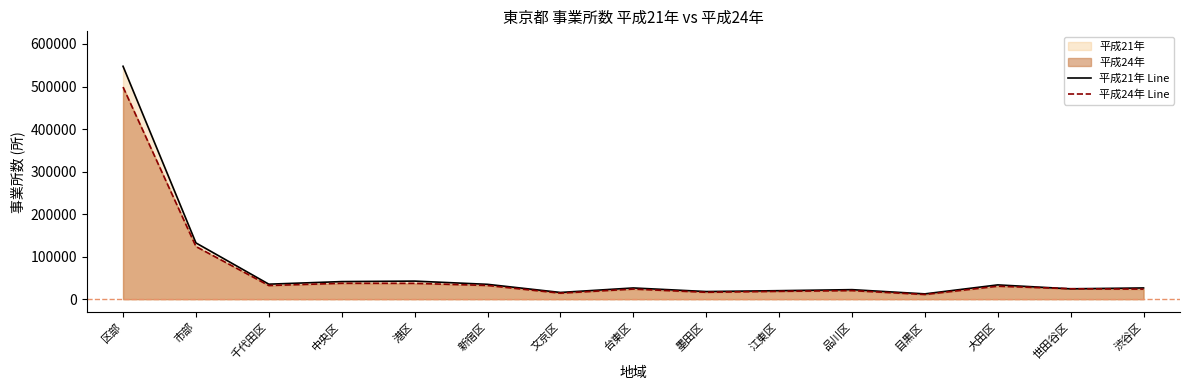

How many lines are shown in the chart?

2